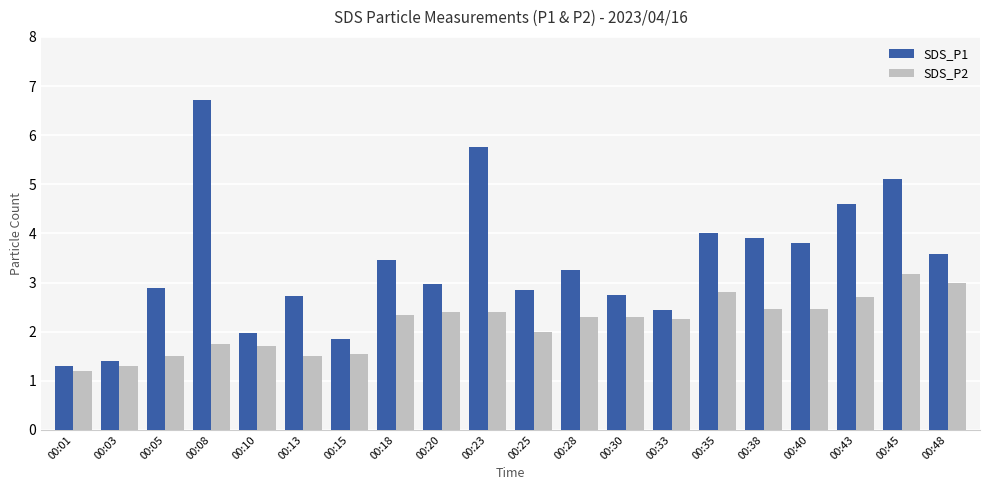

What is the value of the SDS_P2 bar at the 8th from the left?

2.3